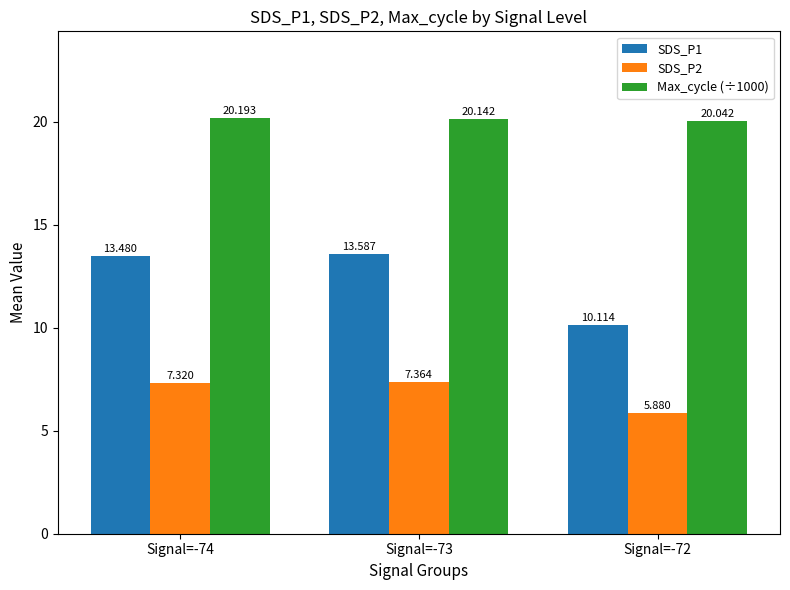

What is the difference between the Max_cycle (÷1000) values at Signal=-73 and Signal=-74?

0.1